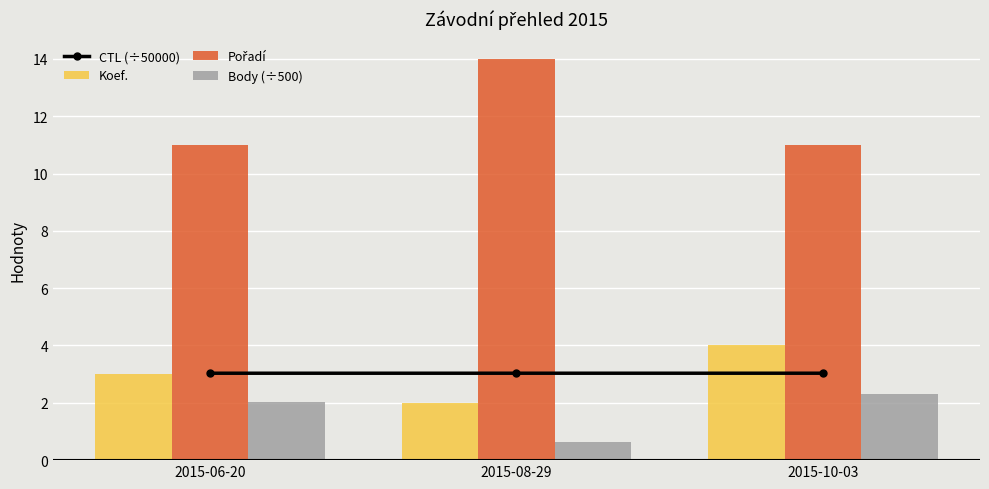

How many values in the Koef. series are below 3?

1